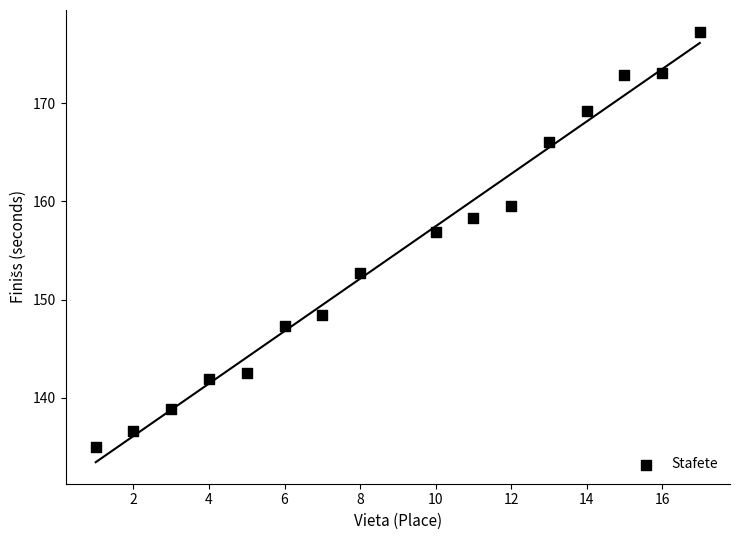

What Y value in the scatter plot is closest to 156?

156.9